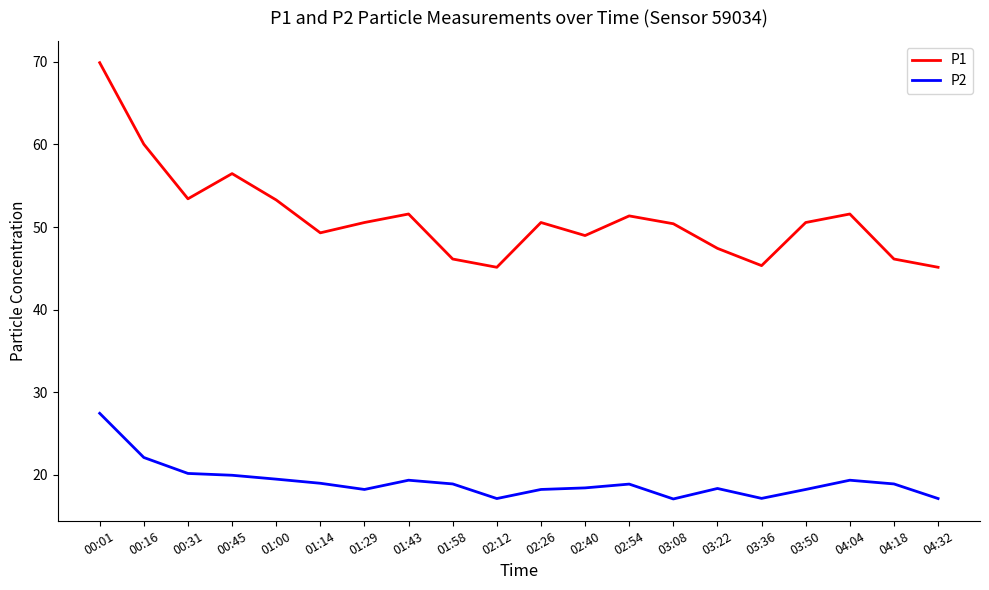

Which series has the widest spread of values?

P1